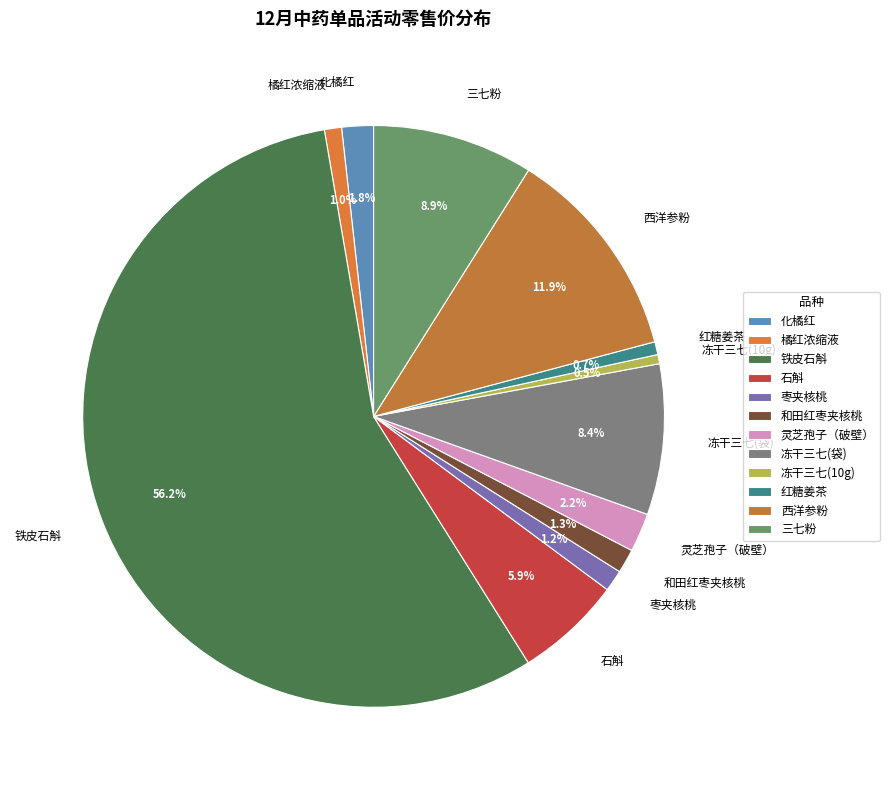

Is the sum of 铁皮石斛 and 冻干三七(10g) greater than half?

Yes